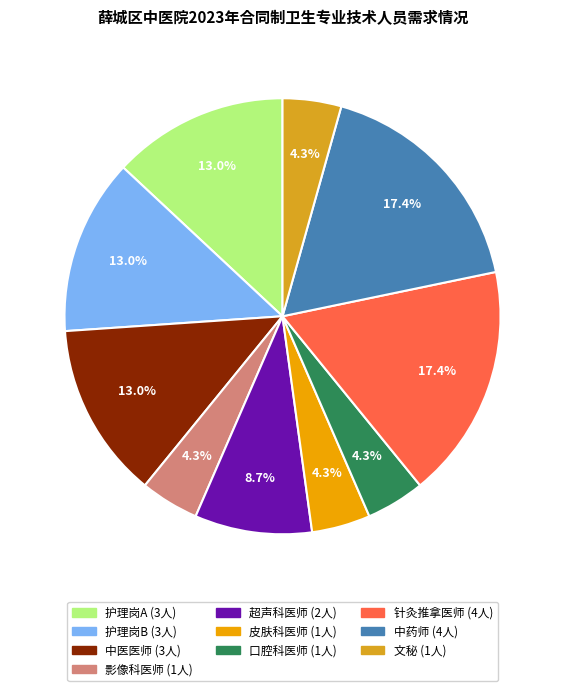

Rank the categories by value from lowest to highest.

影像科医师, 皮肤科医师, 口腔科医师, 文秘, 超声科医师, 护理岗A, 护理岗B, 中医医师, 针灸推拿医师, 中药师